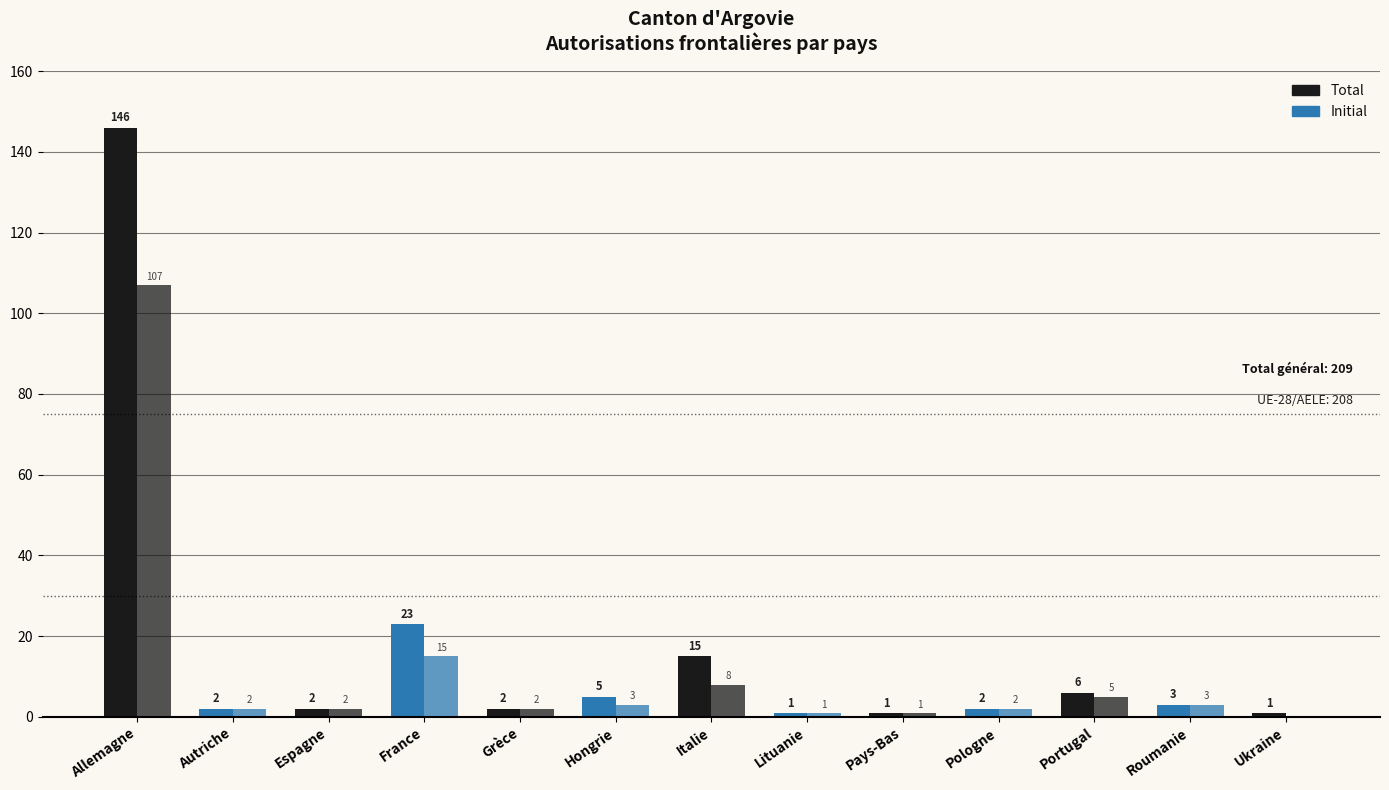

What is the difference between the second highest and minimum values in the Initial series?

15